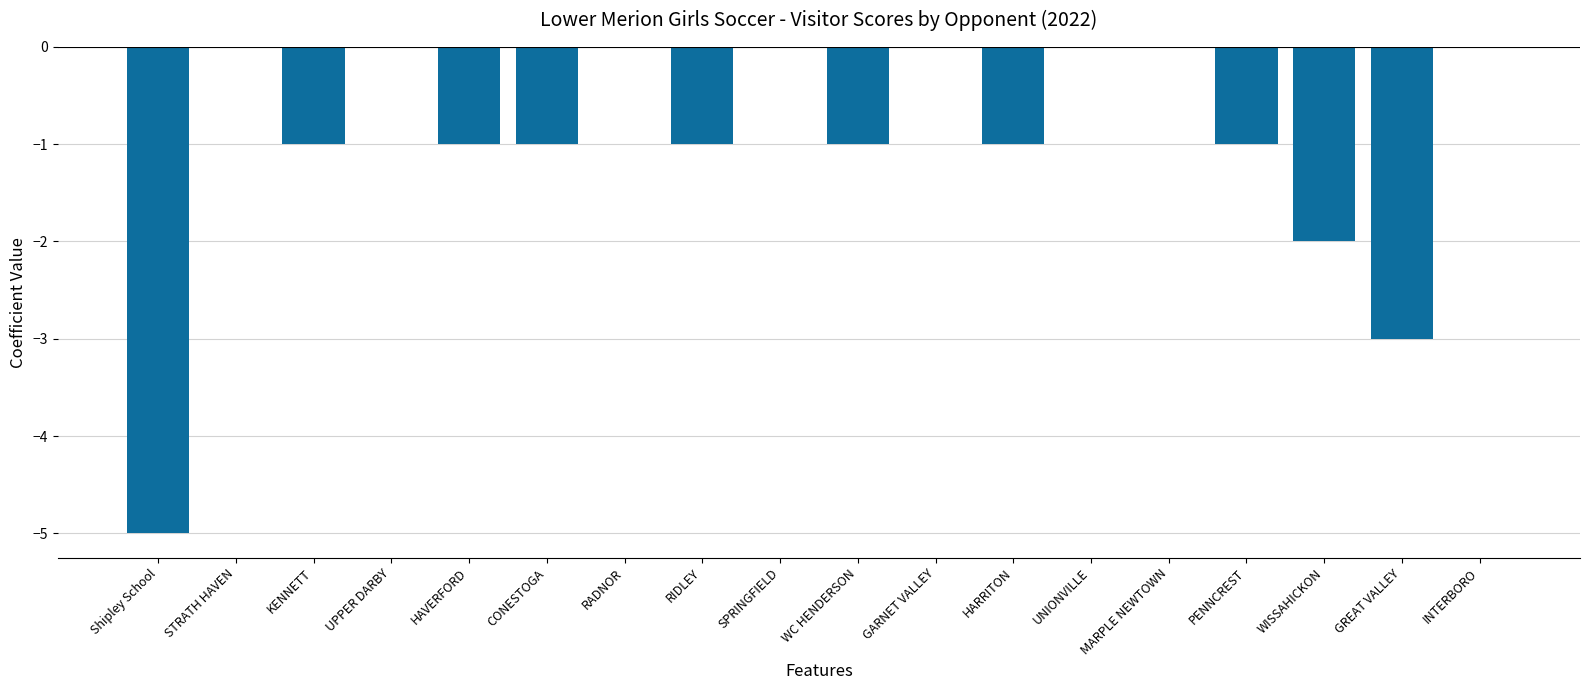

What is the sum of all values?

-17